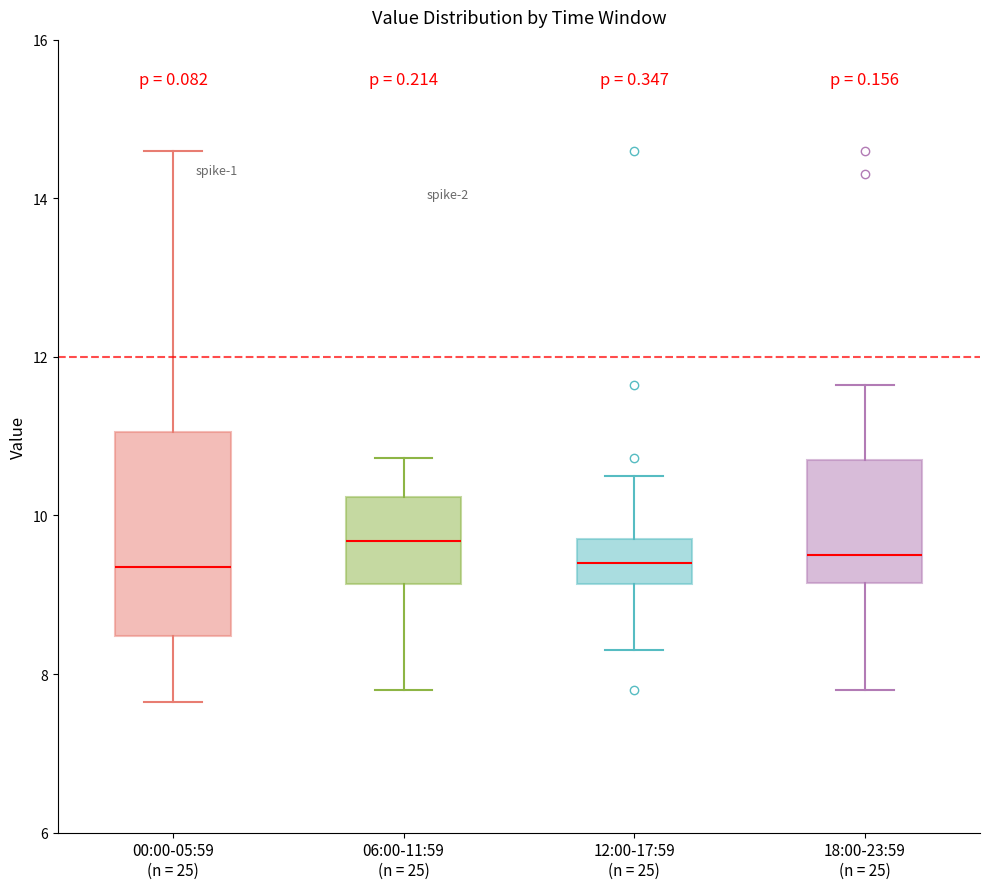

Reading left to right, transcribe this box plot: for each box, give where its median line is, the range the box spans, and where its two whiskers end, as read against the y-axis. The values are not printed on the chart, so give them approximately, as read against the axis.

00:00-05:59 (n = 25): median 9.4, box 8.4 to 11.0, whiskers 7.6 to 14.6
06:00-11:59 (n = 25): median 9.6, box 9.2 to 10.2, whiskers 7.8 to 10.8
12:00-17:59 (n = 25): median 9.4, box 9.2 to 9.8, whiskers 8.4 to 10.6
18:00-23:59 (n = 25): median 9.6, box 9.2 to 10.8, whiskers 7.8 to 11.6